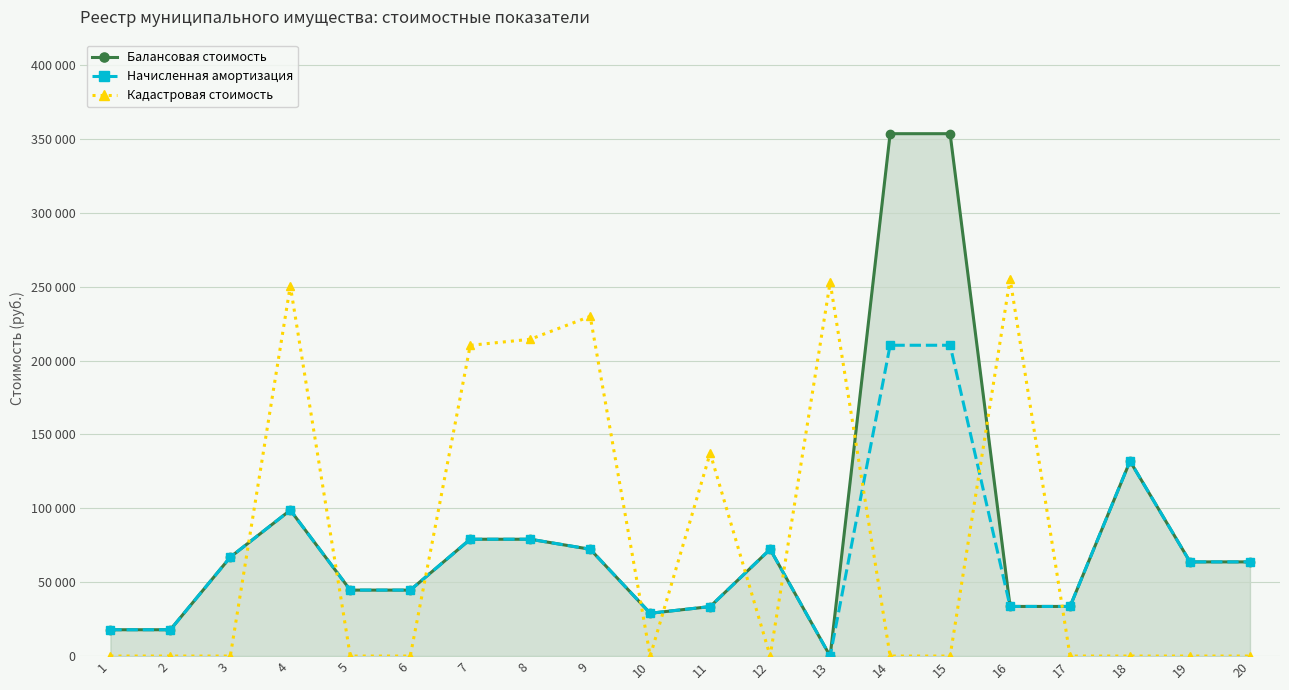

What are all the series names shown in the legend?

Балансовая стоимость, Начисленная амортизация, Кадастровая стоимость